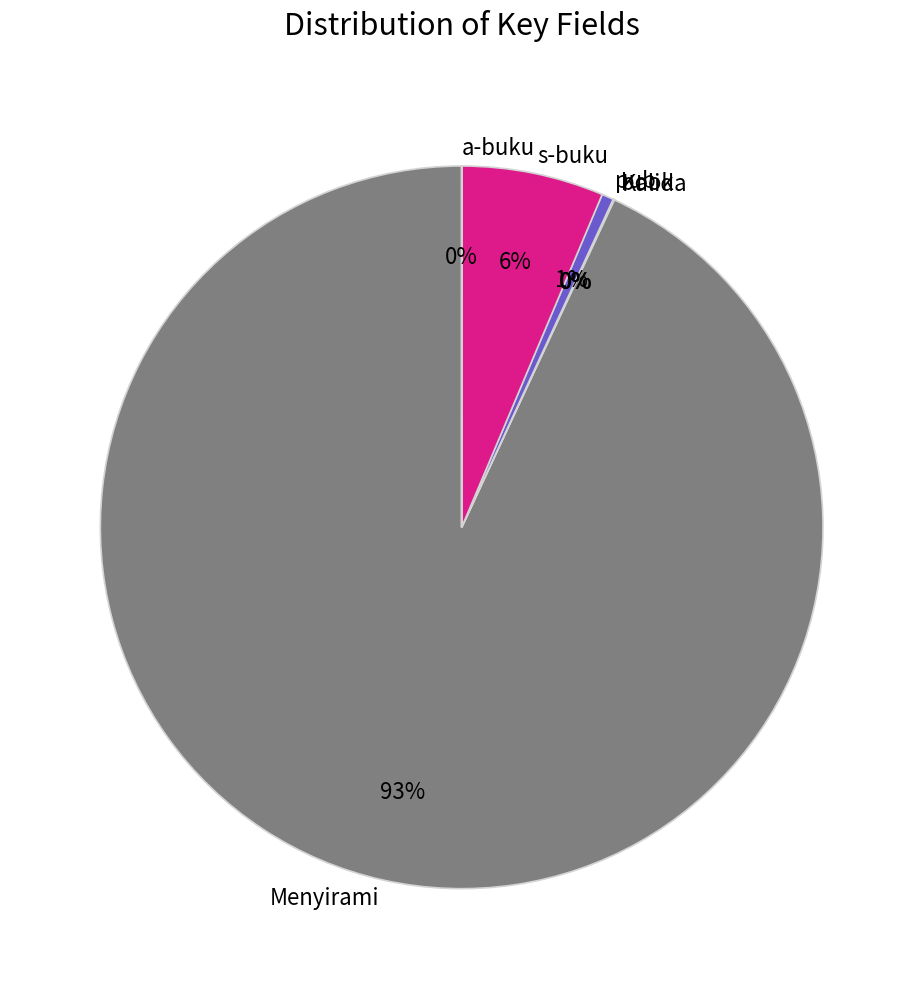

To the nearest percent, what is the difference between the largest and smallest slice percentages?

93%